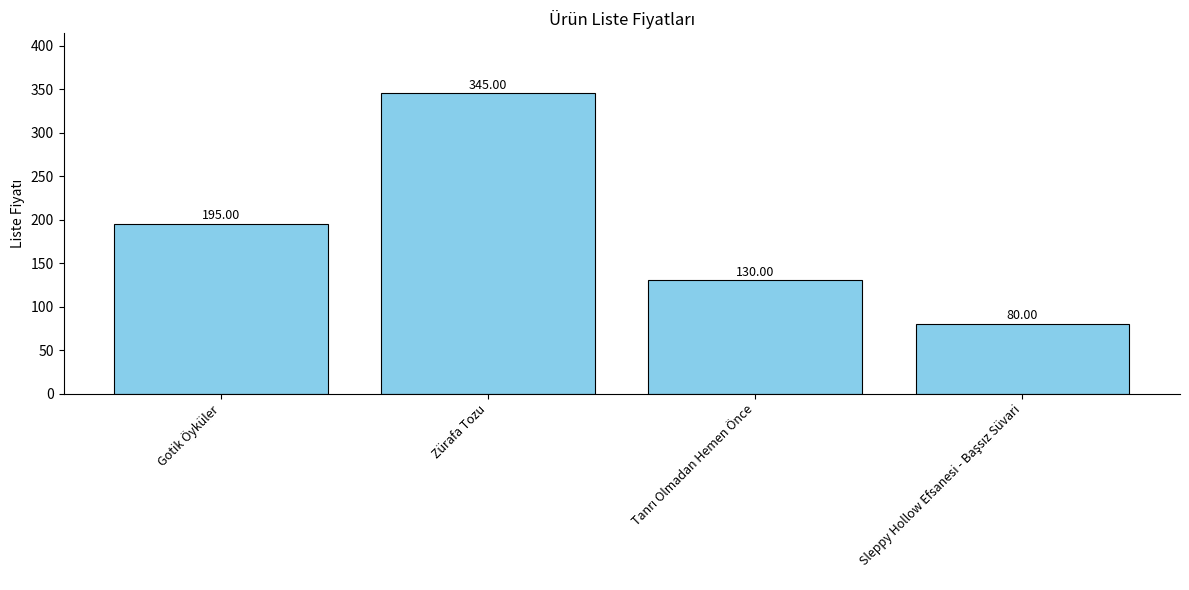

What is the label of the 4th bar from the right?

Gotik Öyküler